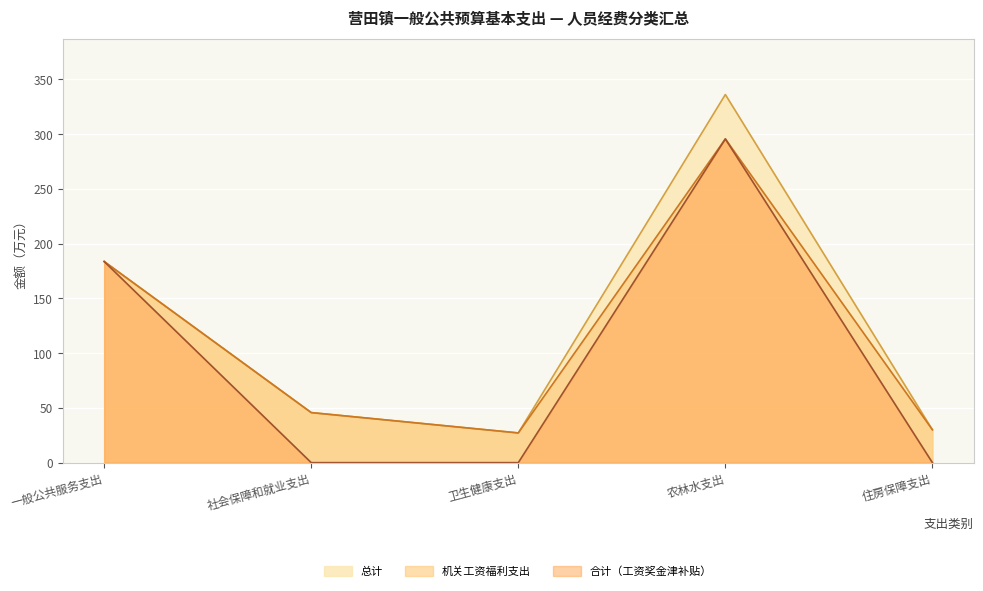

True or false: 合计（工资奖金津补贴） has a value of -118.7 at 社会保障和就业支出.

False